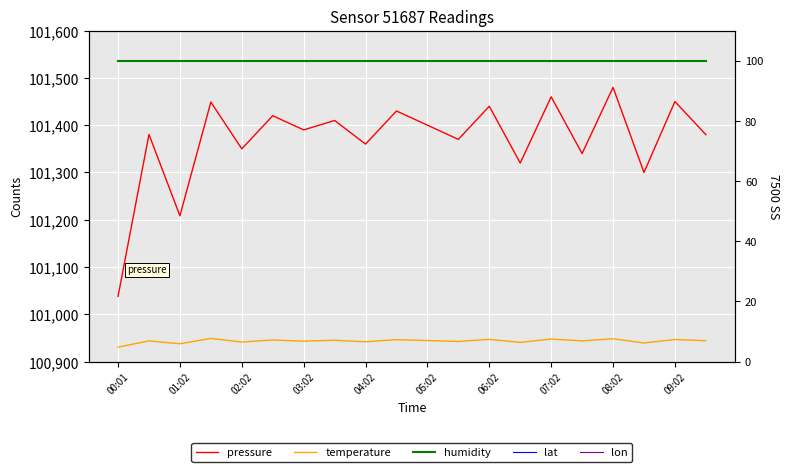

True or false: lon has more than 1 points higher than both neighbors.

False